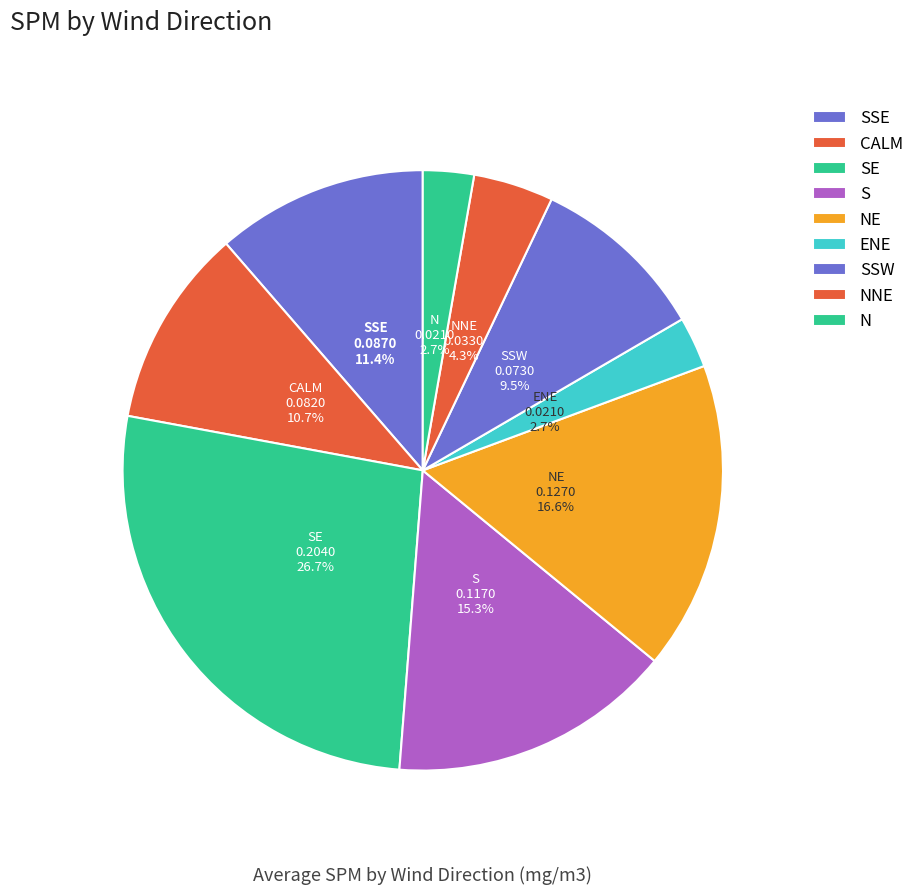

Does any single category account for the majority?

No